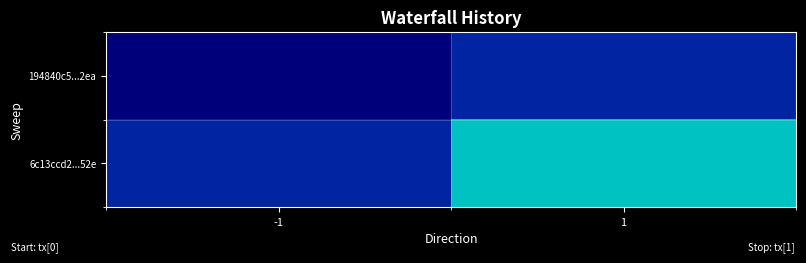

Between -1 and 1, which series saw the biggest shift?

6c13ccd2...52e